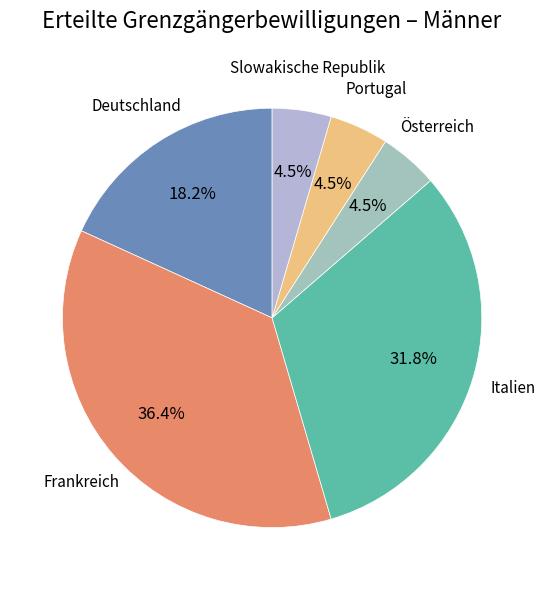

To the nearest percent, what is the average slice percentage?

17%